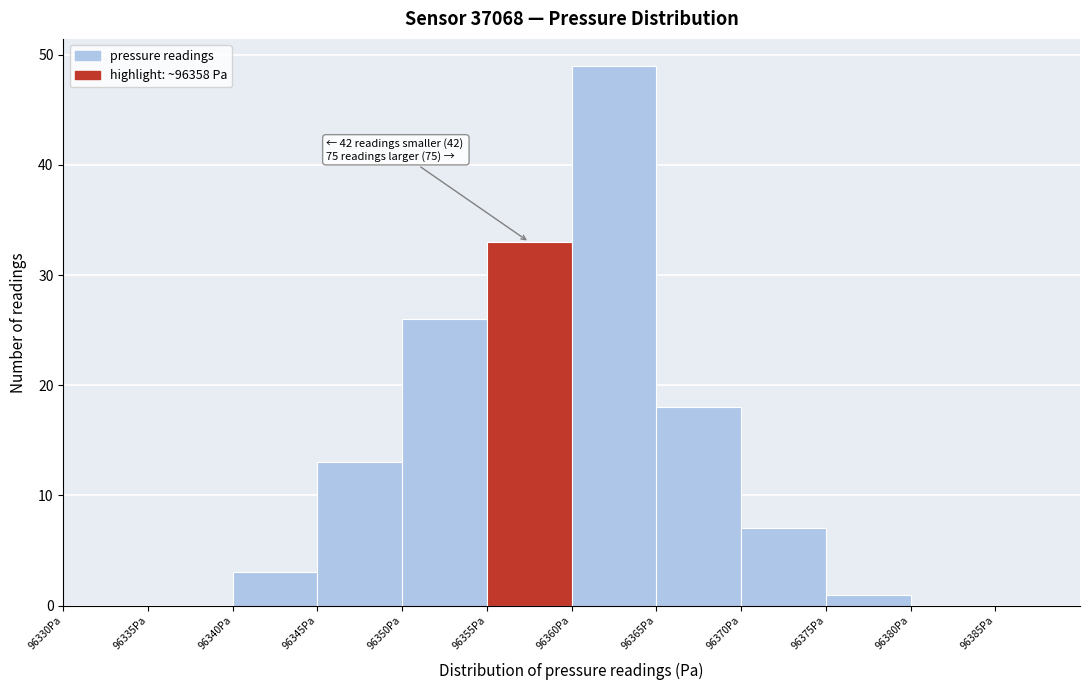

Over which range of the x-axis is the bar tallest?

96360 to 96365